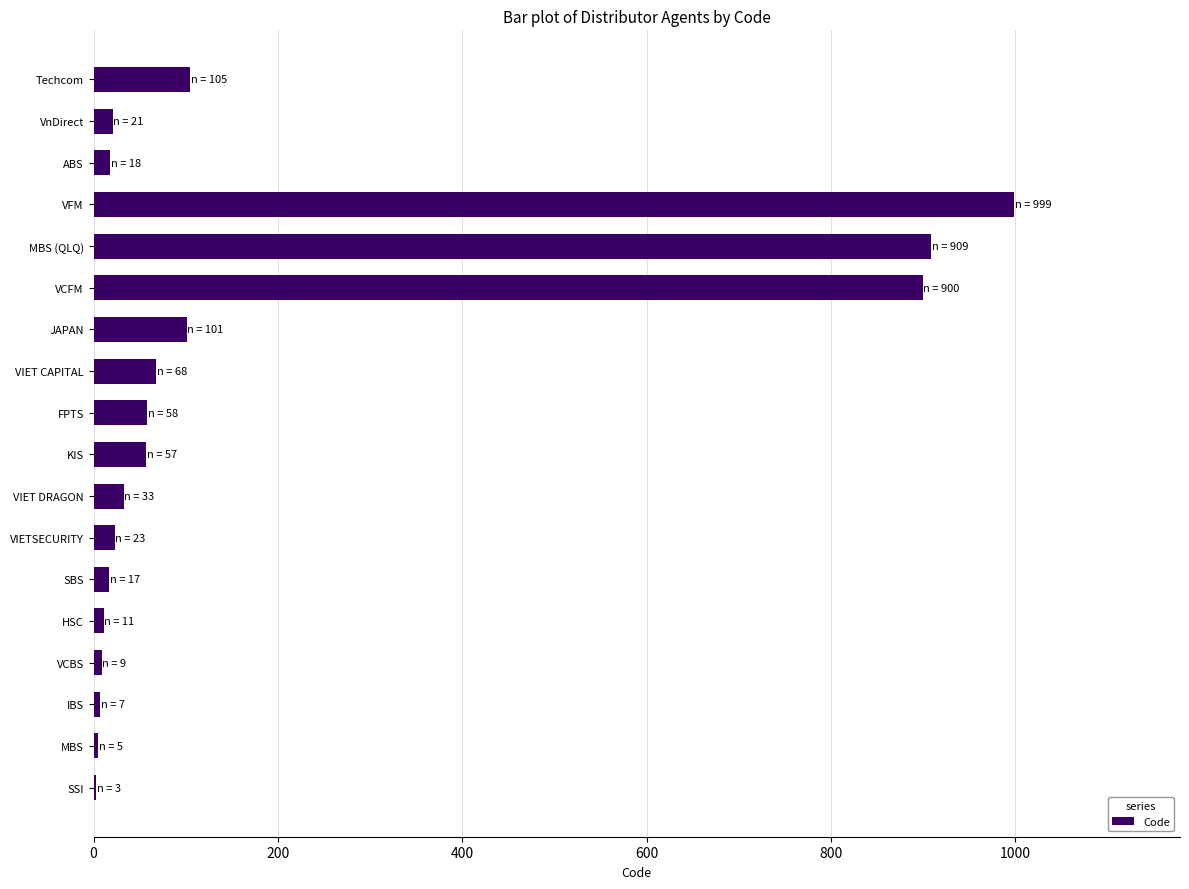

What is the maximum value shown in the chart?

999